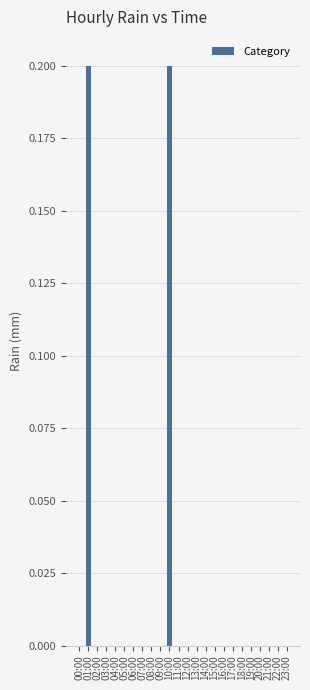

Reading left to right, transcribe all the data shown in this chart.

0.0	0.2	0.0	0.0	0.0	0.0	0.0	0.0	0.0	0.0	0.2	0.0	0.0	0.0	0.0	0.0	0.0	0.0	0.0	0.0	0.0	0.0	0.0	0.0